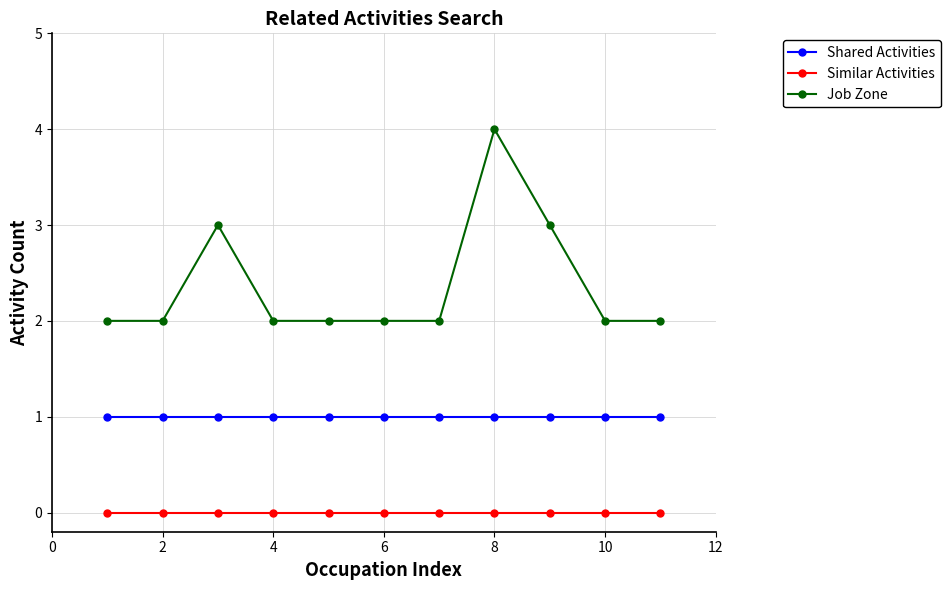

List the series in order of their overall mean, highest first.

Job Zone, Shared Activities, Similar Activities